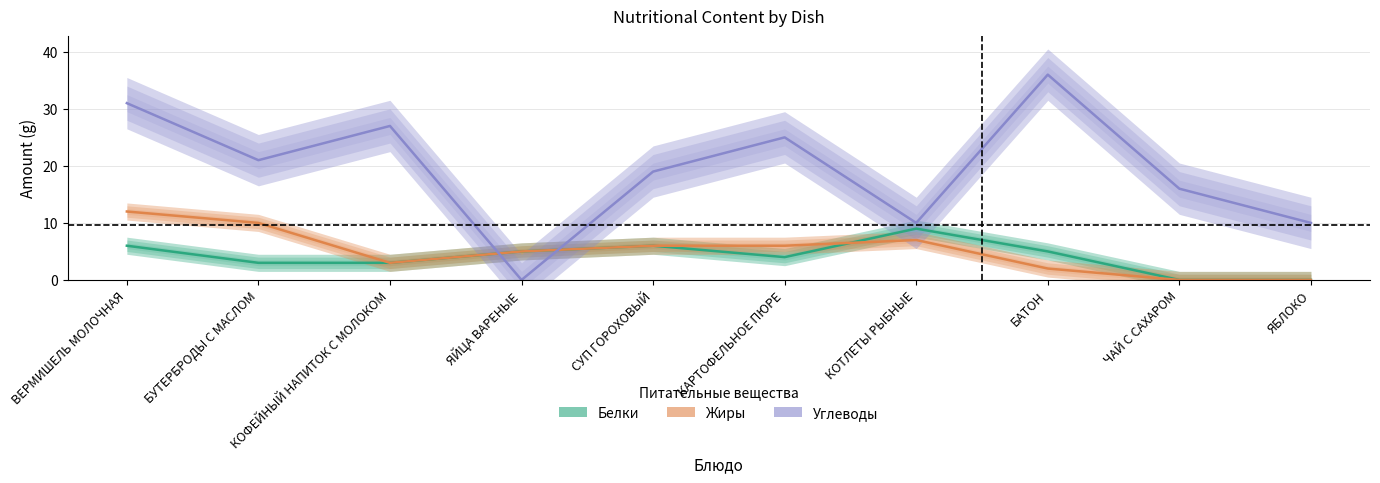

Where does the Жиры series first go above 6?

ВЕРМИШЕЛЬ МОЛОЧНАЯ